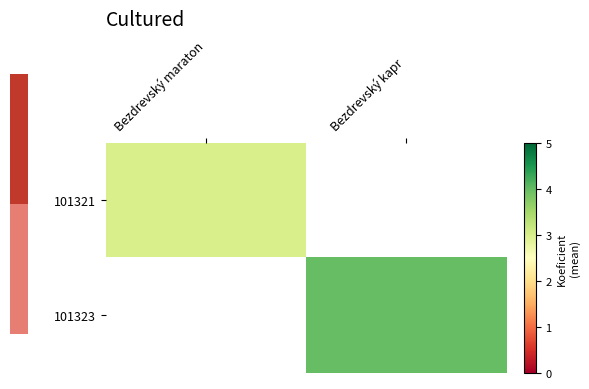

At how many categories does at least one series exceed 3?

1